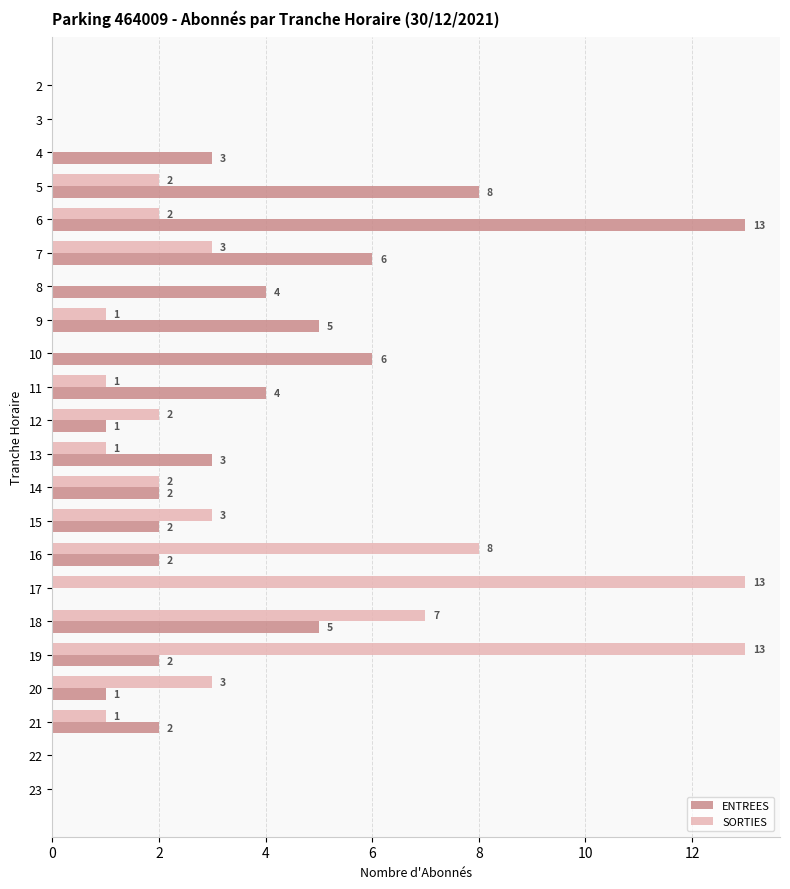

What is the maximum value for SORTIES?

13